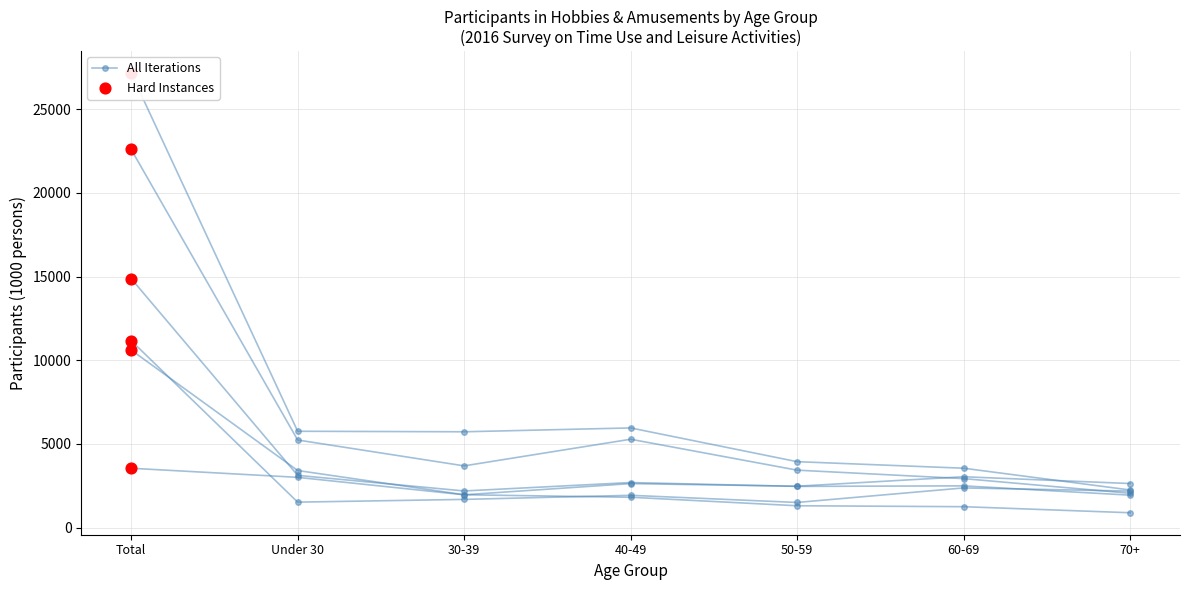

Which has a higher value, 40-49 or 30-39?

40-49